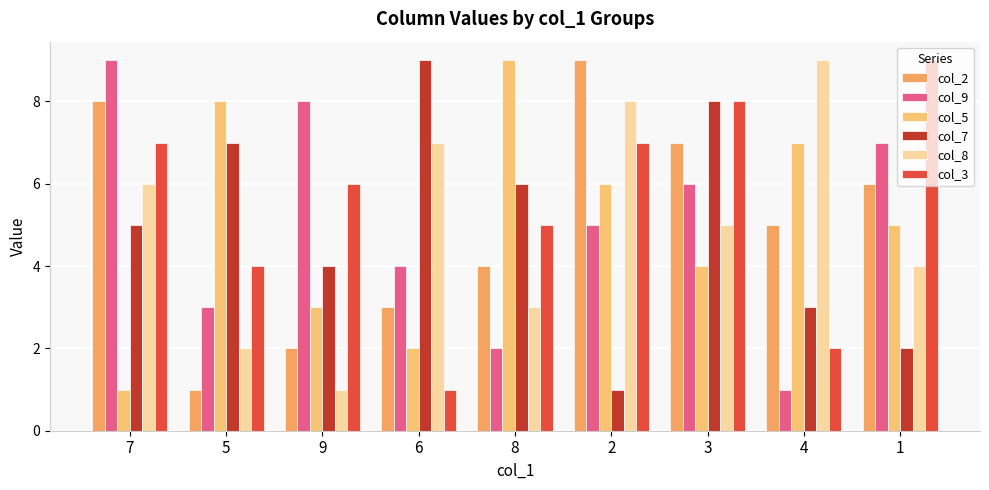

What is the label of the 1st bar from the left?

7